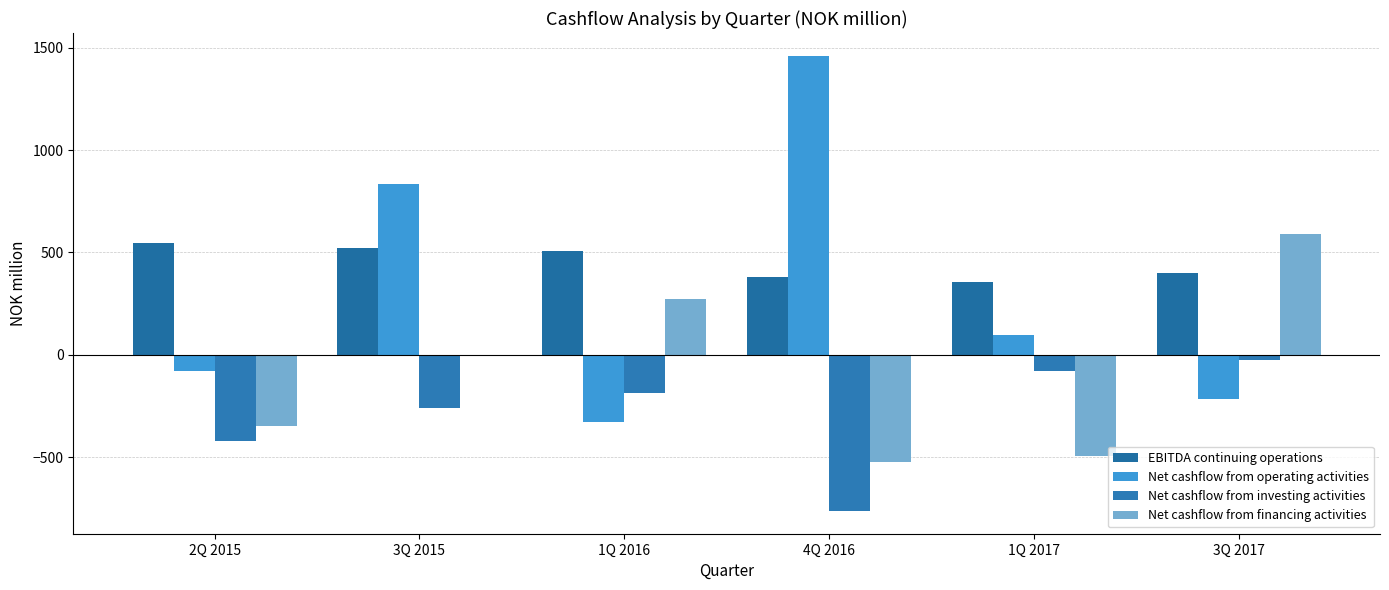

Count the number of data series in this chart.

4